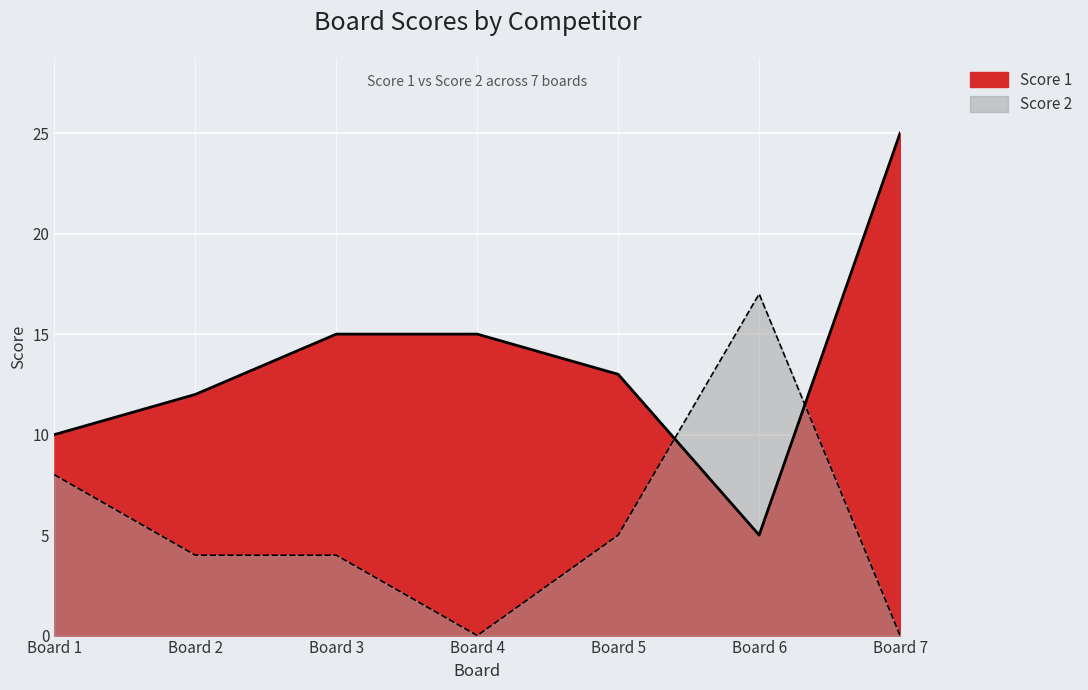

What is the value of the Score 1 point at the 3rd from the left?

15